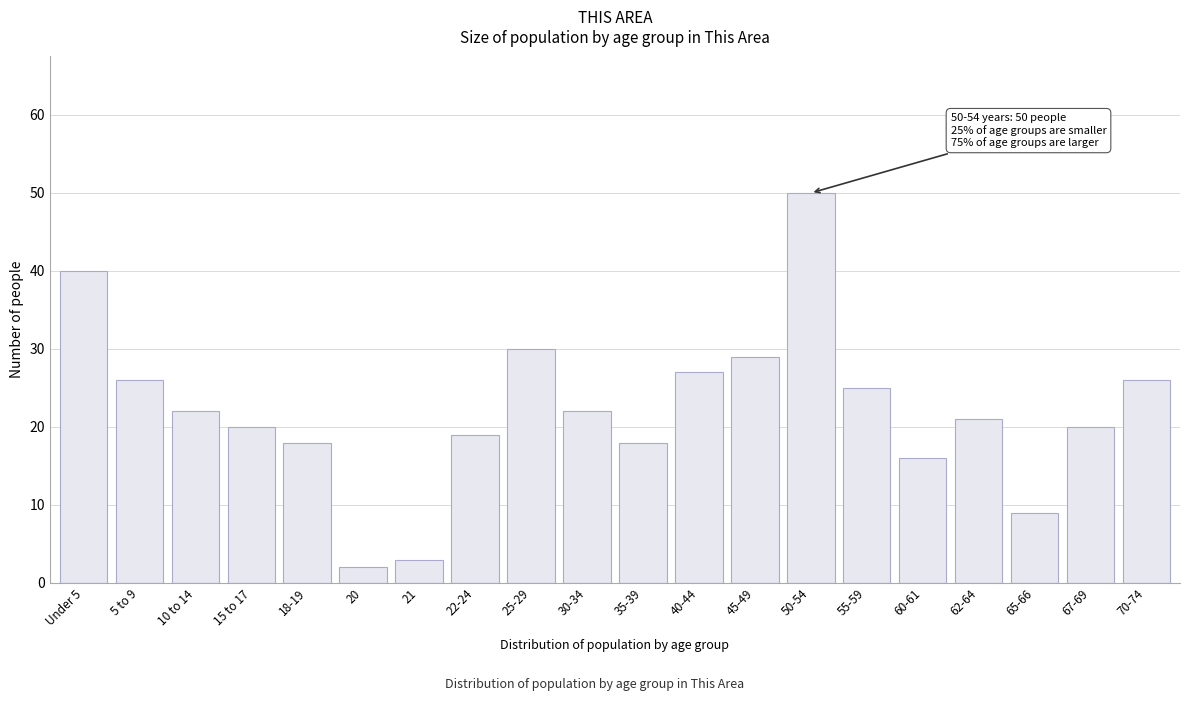

Reading left to right, list all the values displayed in this chart.

Under 5=40	5 to 9=26	10 to 14=22	15 to 17=20	18-19=18	20=2	21=3	22-24=19	25-29=30	30-34=22	35-39=18	40-44=27	45-49=29	50-54=50	55-59=25	60-61=16	62-64=21	65-66=9	67-69=20	70-74=26